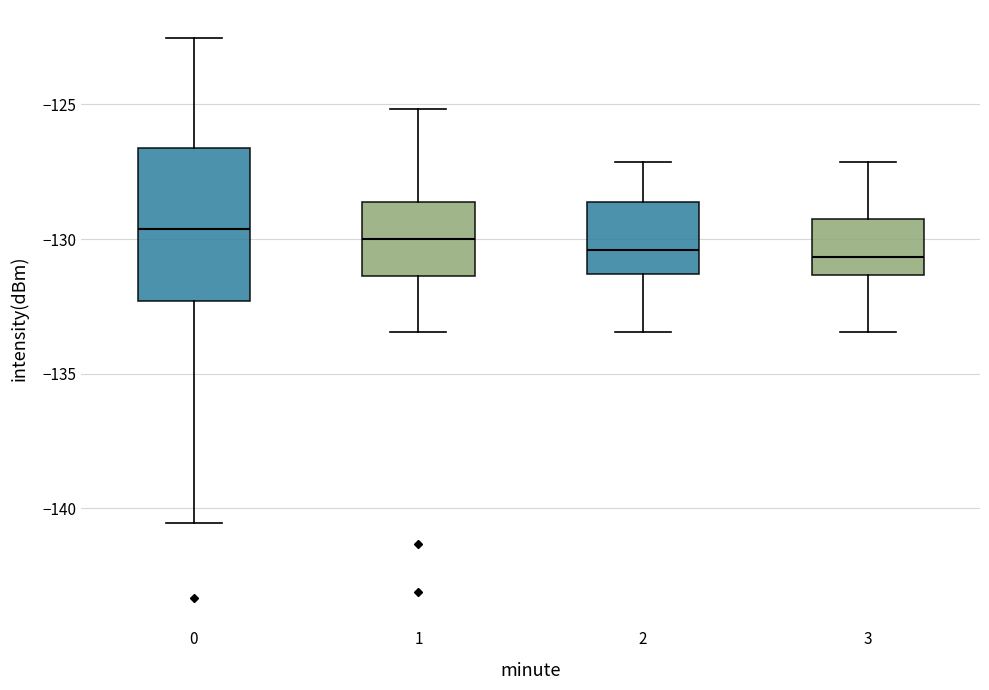

Where is the upper edge of the box at x = 1 on the y-axis? The values are not printed on the chart, so give them approximately, as read against the axis.

-128.5